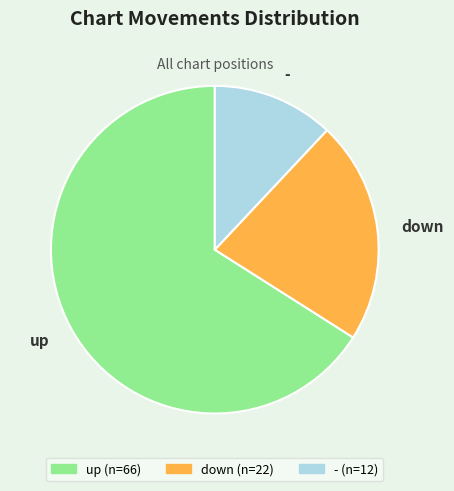

Which category has the biggest portion of the pie?

up